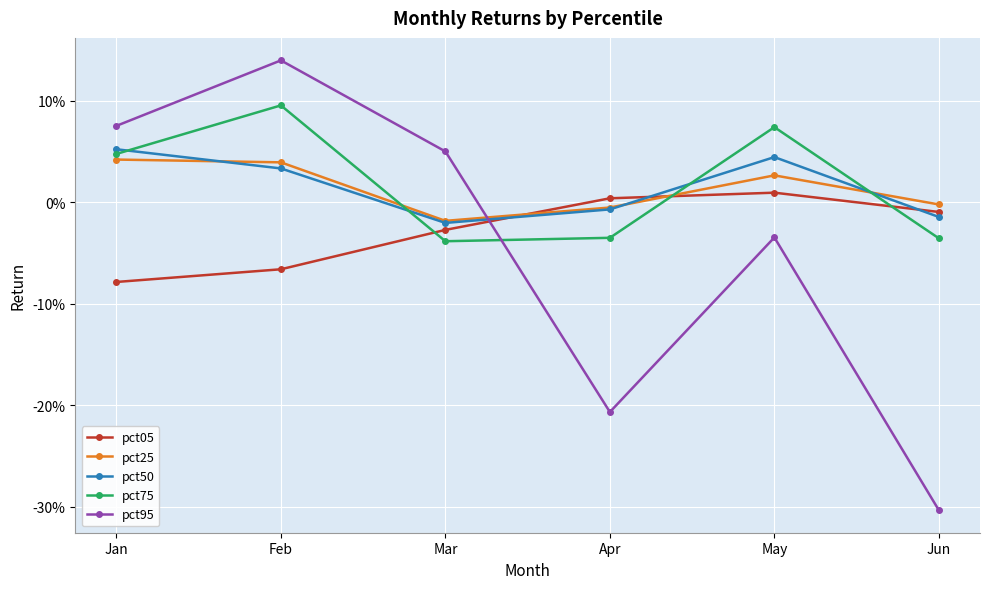

Which category has the highest value in the pct50 series?

Jan